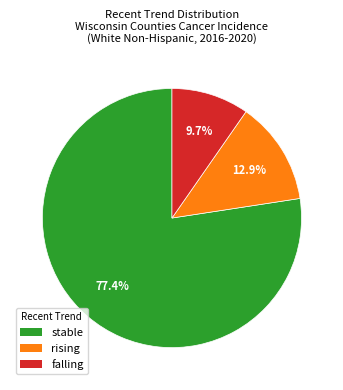

Which category accounts for the majority?

stable